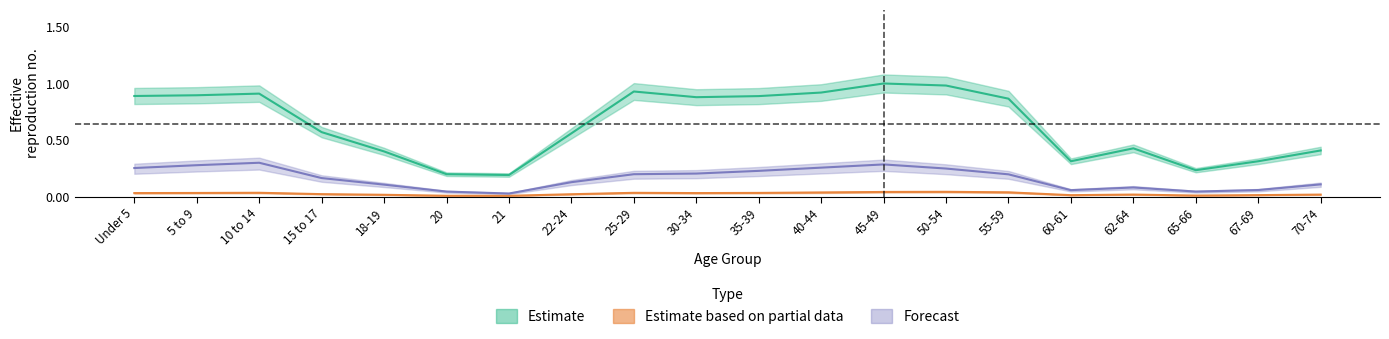

True or false: Pennsylvania and This Area intersect in this chart.

False